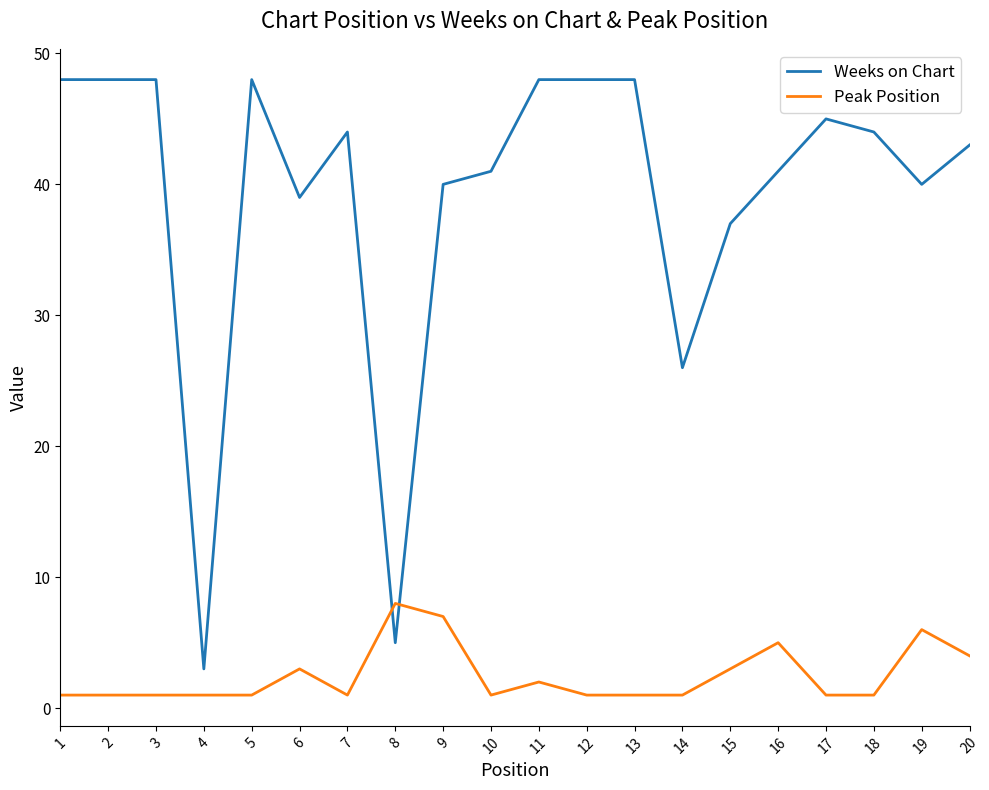

What is the spread (max minus min) of values at 17?

44